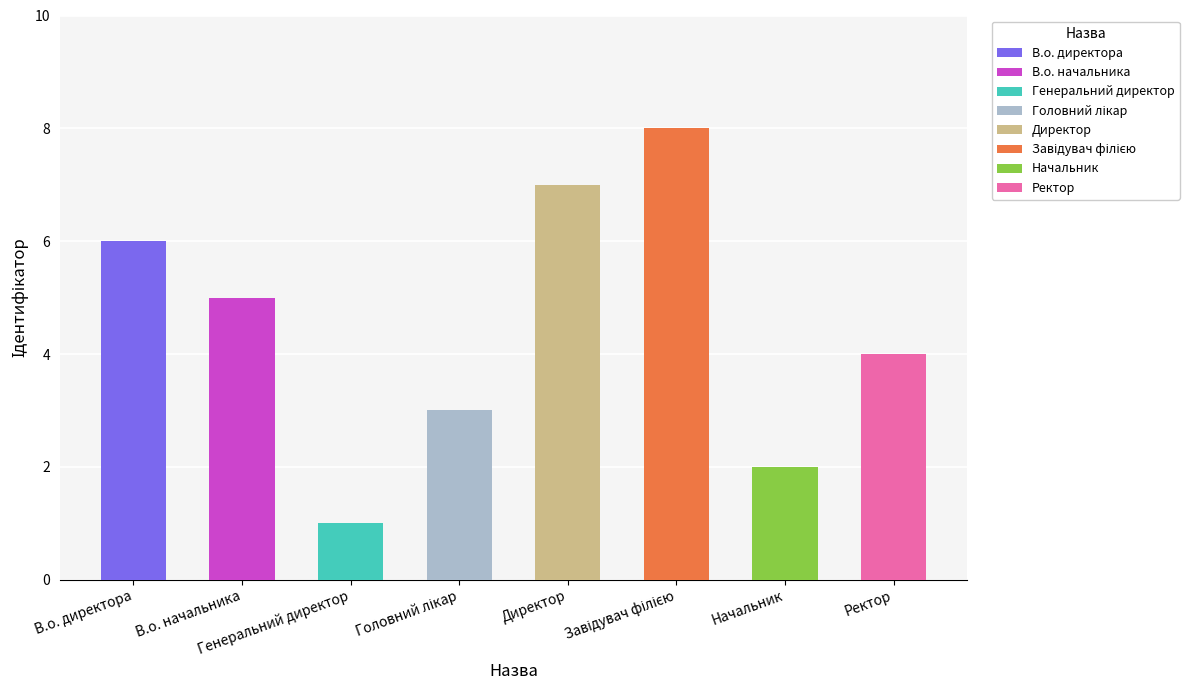

How many data points are less than 5?

4